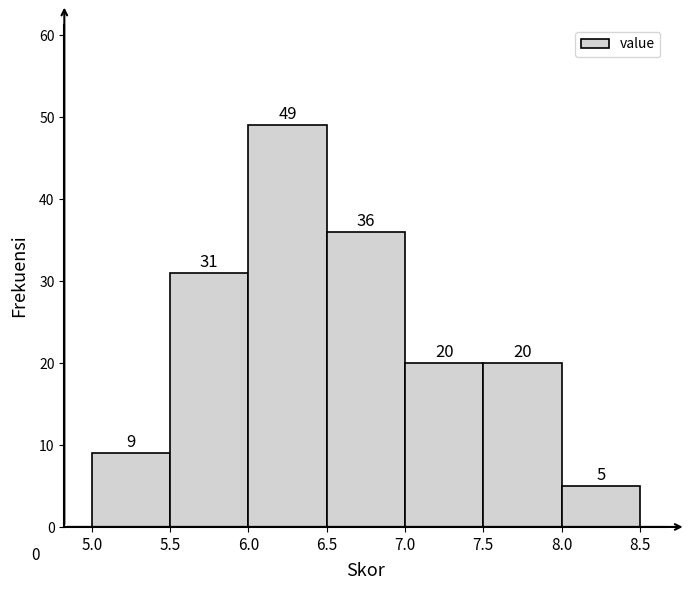

What is the height of the bar covering 5.5 to 6.0 on the x-axis?

31